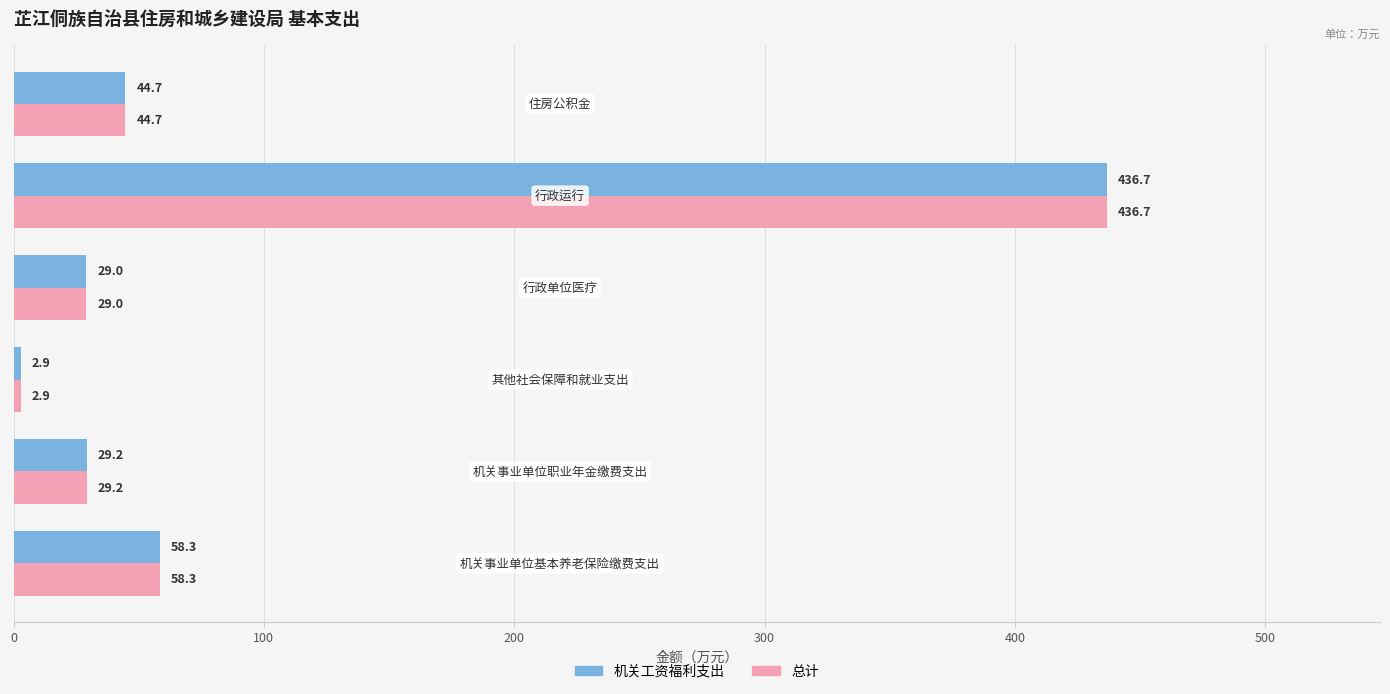

What is the average value of the 总计 series?

100.1